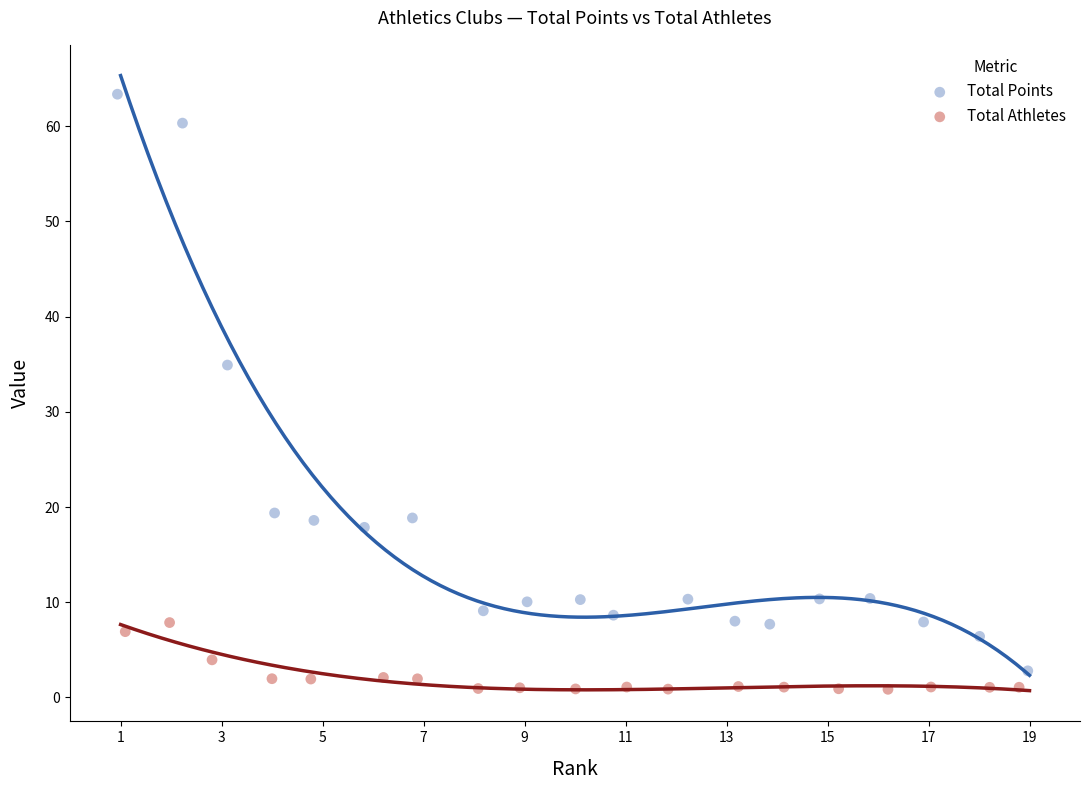

Which series contains the highest Y value?

Total Points